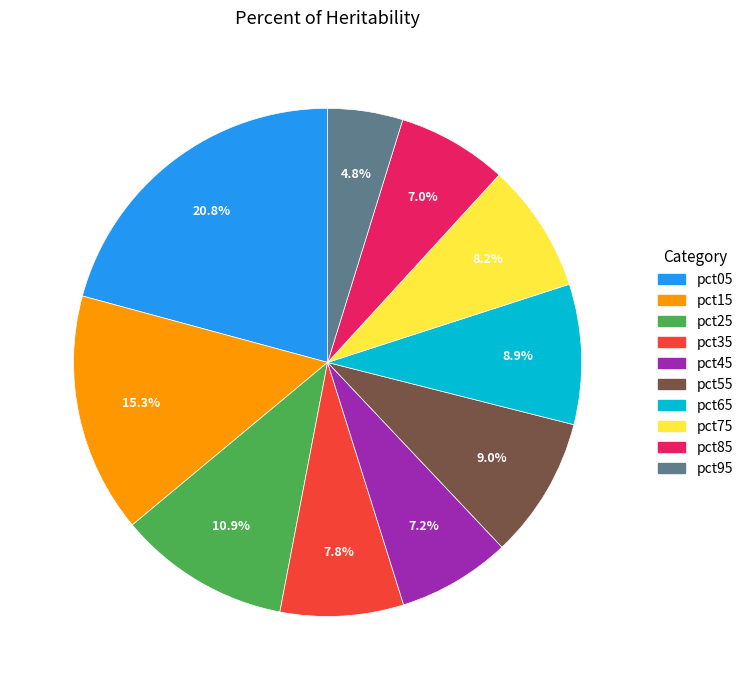

What percentage is the pct75 slice, to the nearest percent?

8%